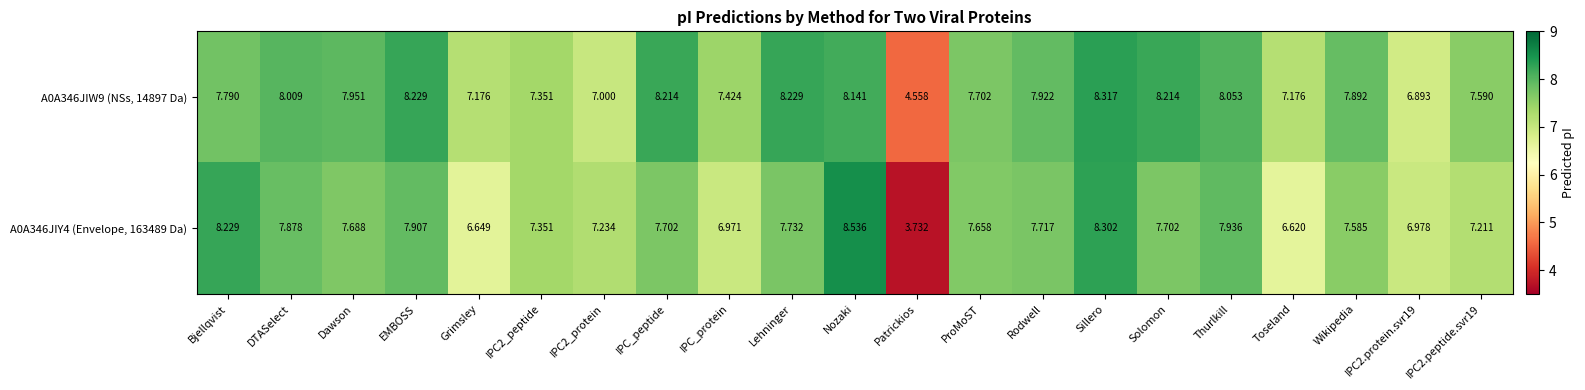

Which label corresponds to the largest value in the chart?

Nozaki